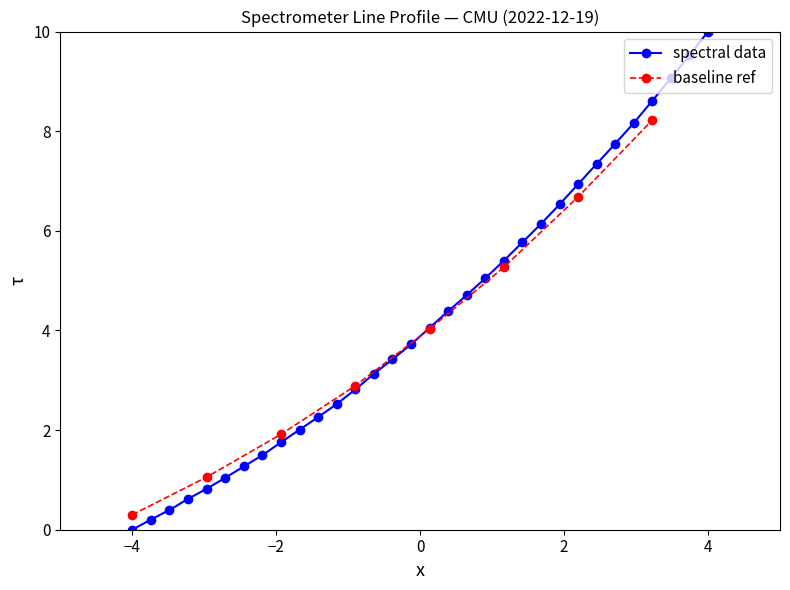

What is the sum of all values?

136.9